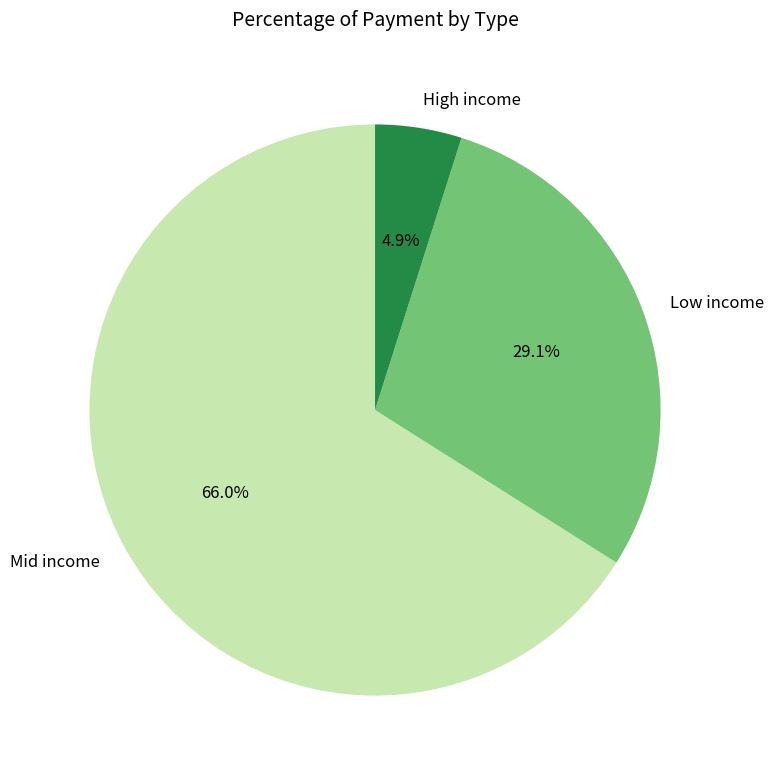

Is there a majority slice in this chart?

Yes